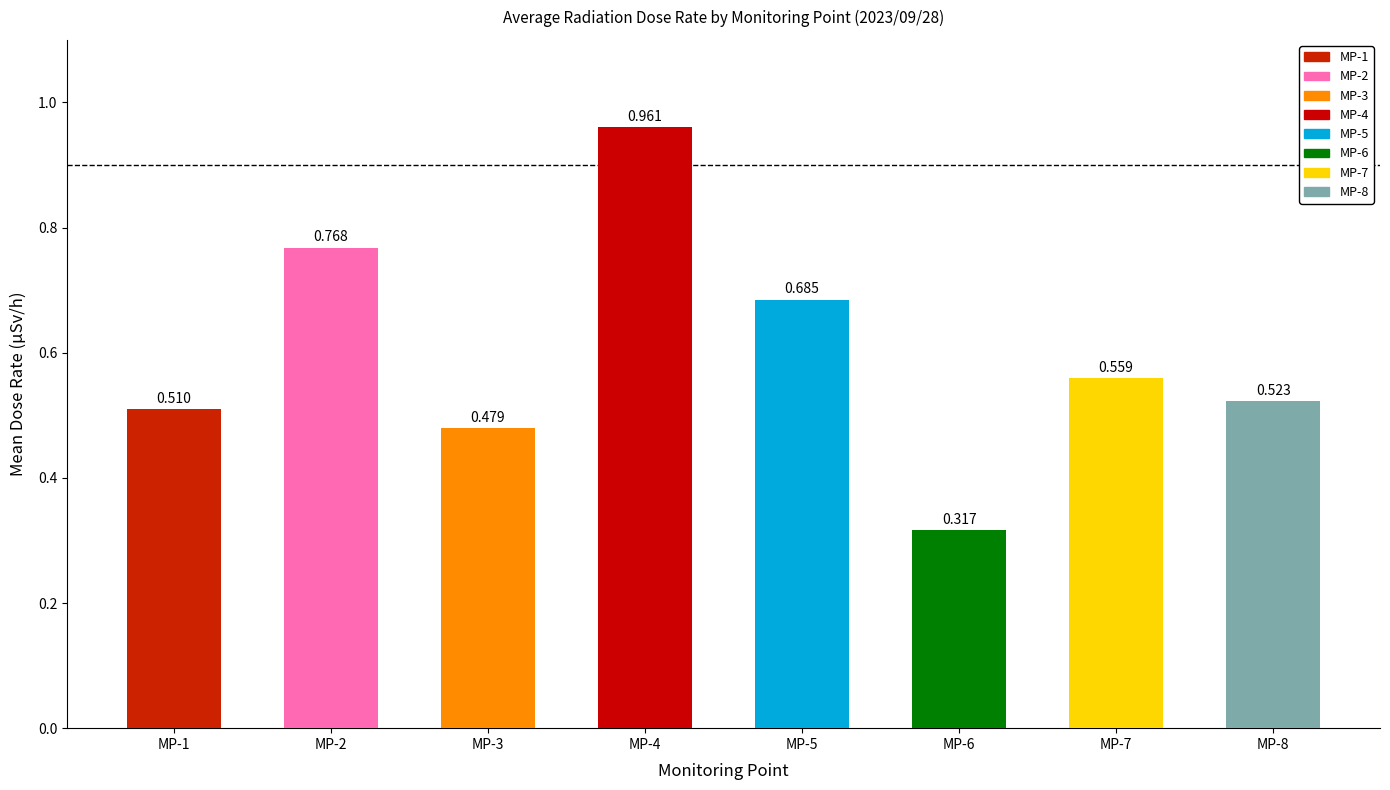

What is the difference between the maximum and minimum values?

0.6